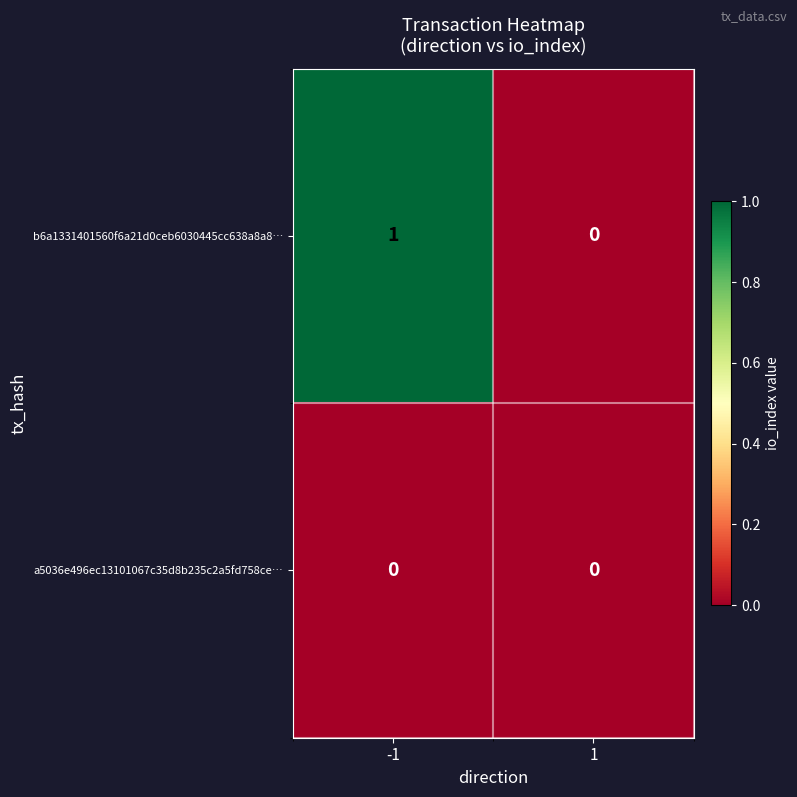

Is it true that b6a1331401560f6a21d0ceb6030445cc638a8a8… equals 0 at -1?

False